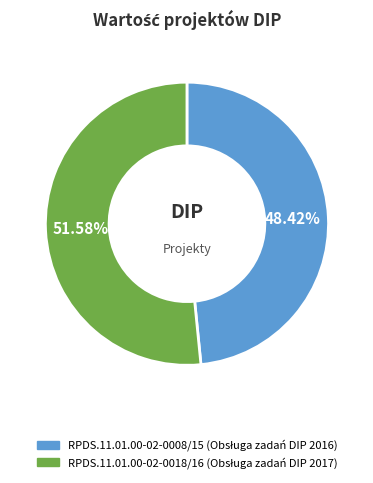

Is there any slice that represents more than half of the pie?

Yes